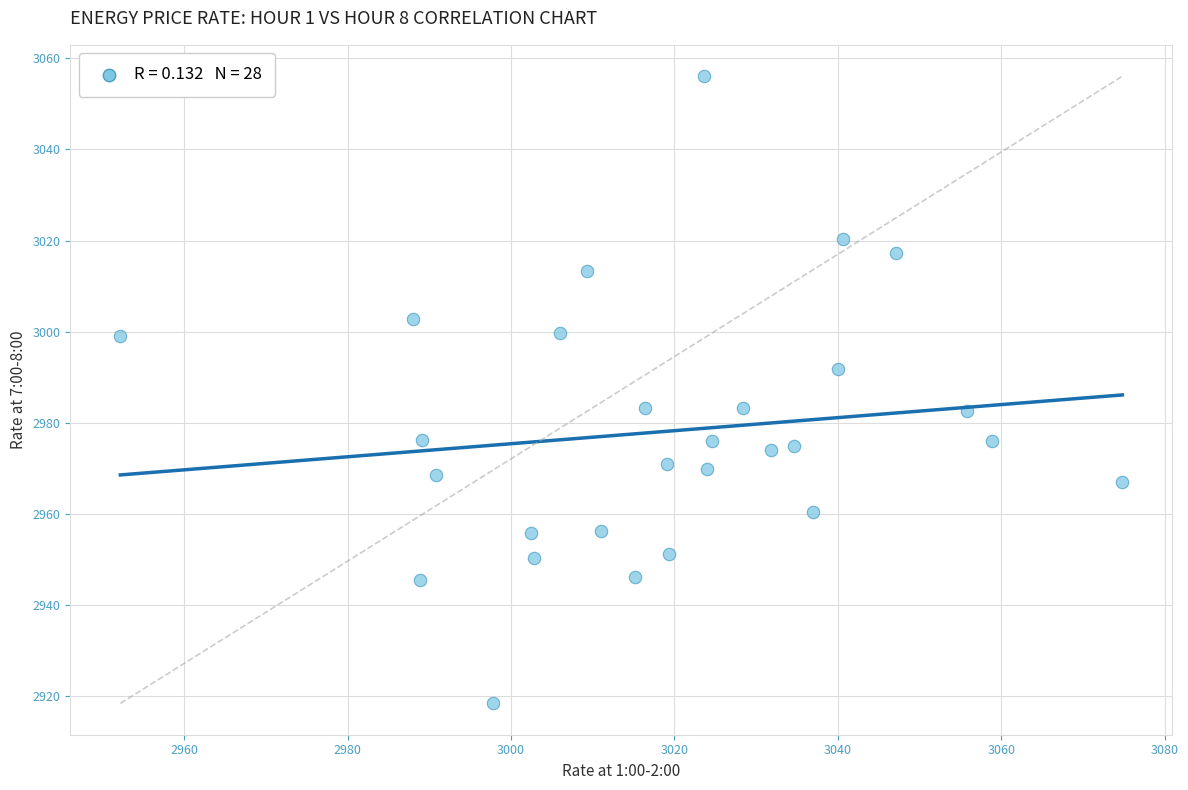

What is the range of X values (max minus min)?

122.6